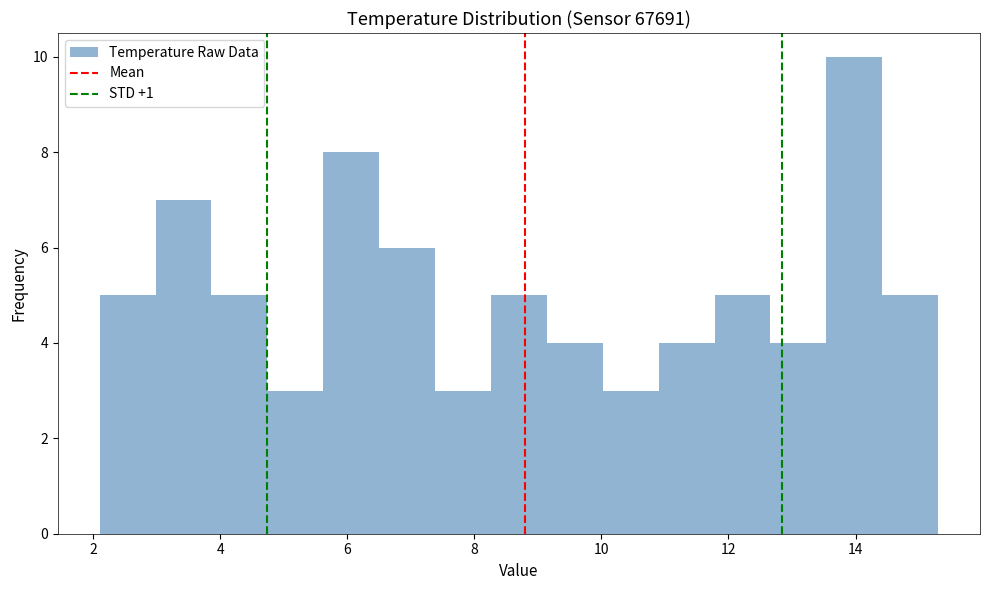

What is the height of the bar covering 7.38 to 8.26 on the x-axis? Neither the bar edges nor the heights are printed on the chart, so give them approximately, as read against the axes.

3